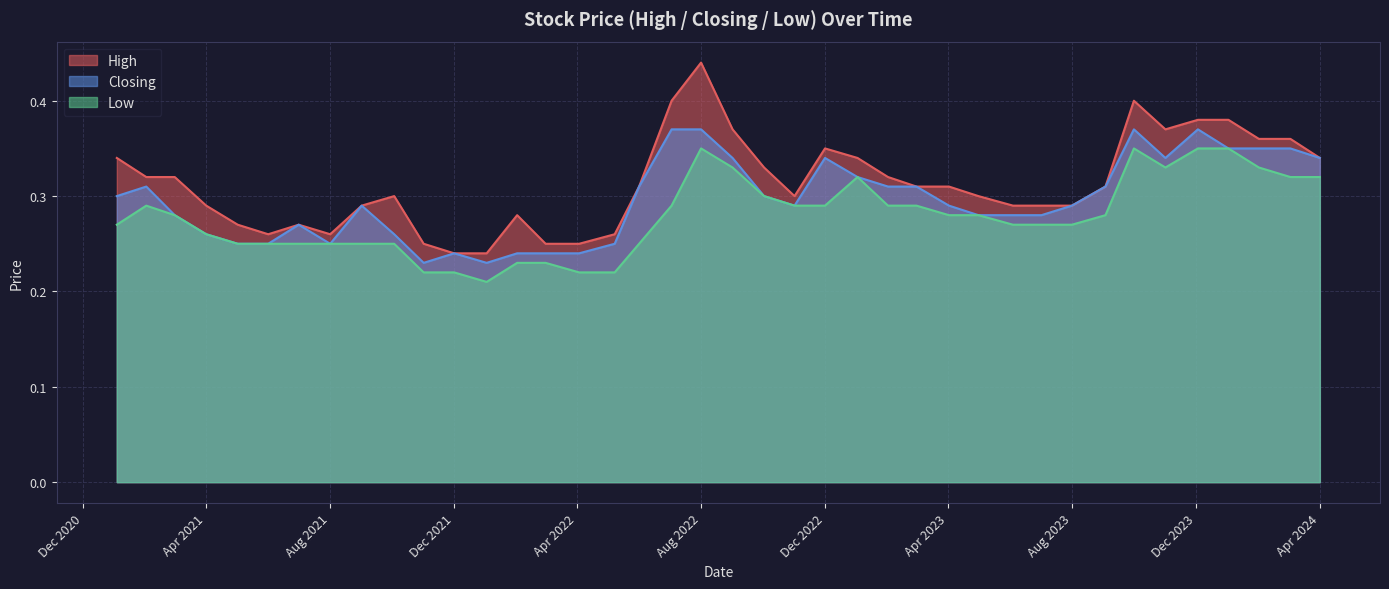

At which category is the sum across all series the highest?

Aug 2022